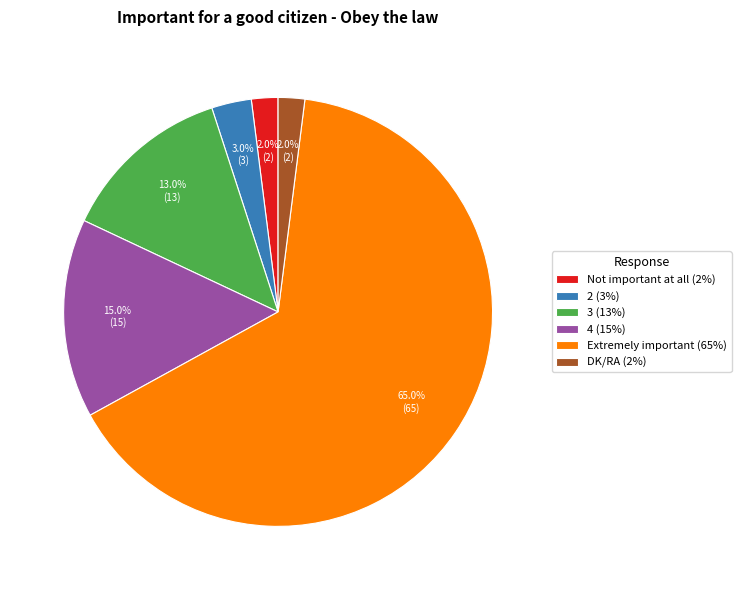

Which category accounts for the majority?

Extremely important